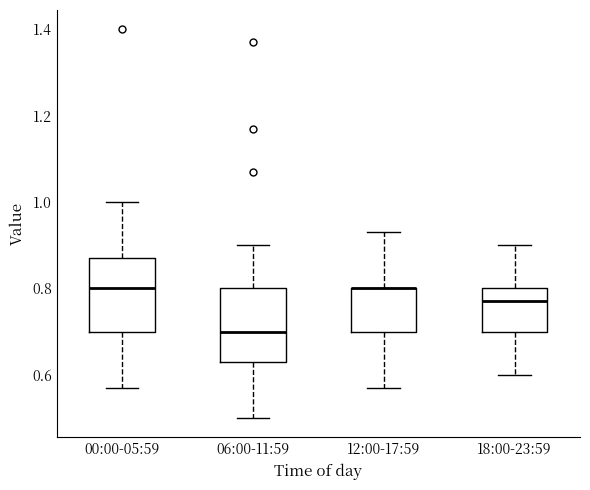

Reading left to right, read every box against the y-axis: the position of its median line, the range the box covers, and the ends of its whiskers. The values are not printed on the chart, so give them approximately, as read against the axis.

00:00-05:59: median 0.80, box 0.70 to 0.88, whiskers 0.58 to 1.00
06:00-11:59: median 0.70, box 0.64 to 0.80, whiskers 0.50 to 0.90
12:00-17:59: median 0.80 (drawn on the box's upper edge), box 0.70 to 0.80, whiskers 0.58 to 0.94
18:00-23:59: median 0.78, box 0.70 to 0.80, whiskers 0.60 to 0.90